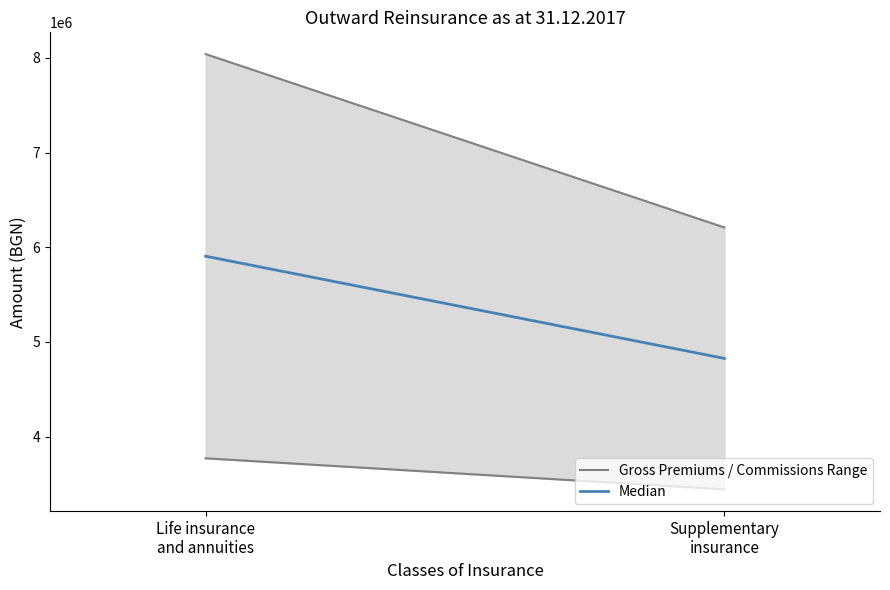

Rank the categories by value from lowest to highest.

Supplementary
insurance, Life insurance
and annuities